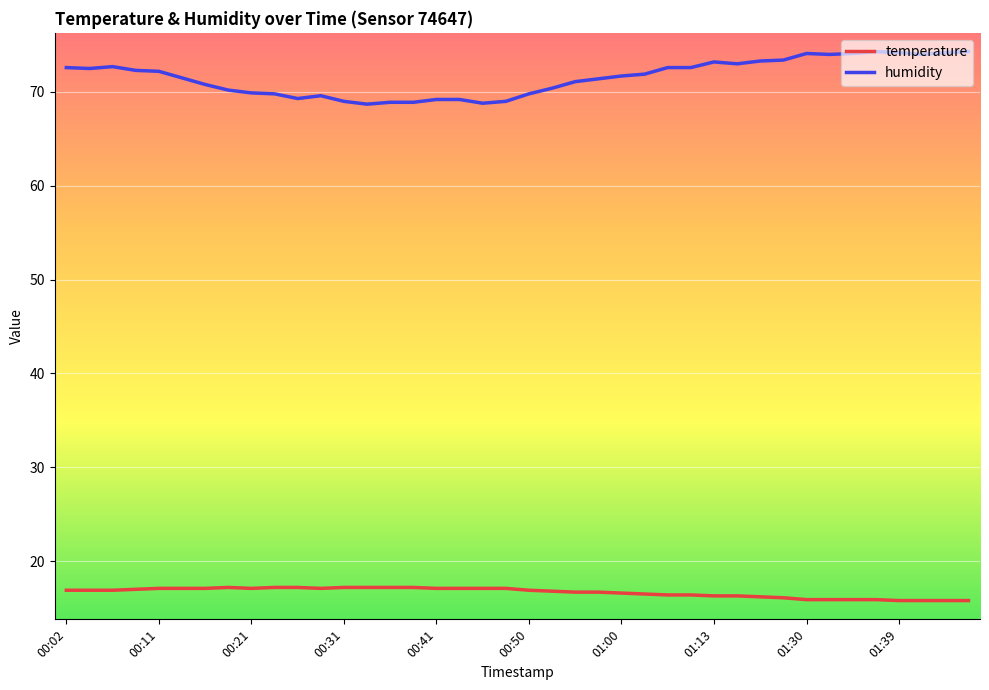

True or false: humidity and temperature cross at least once.

False